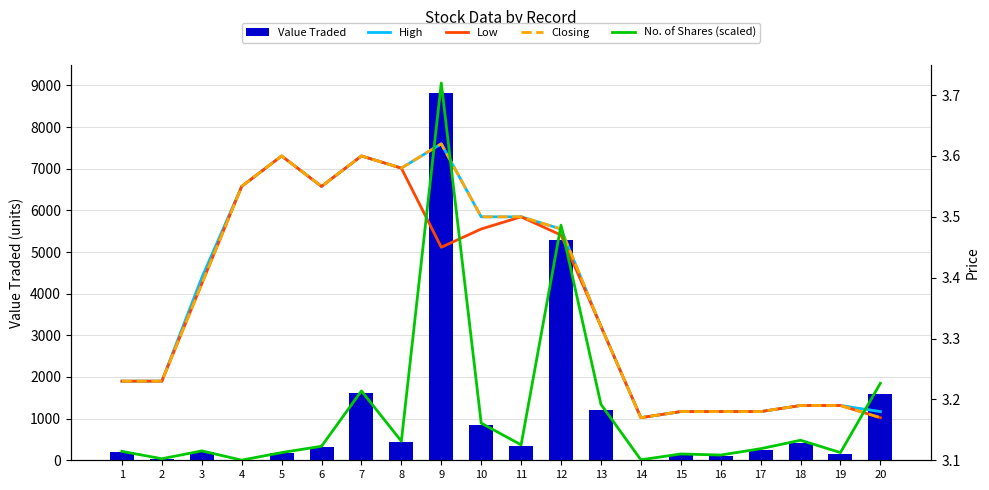

What is the lowest value of the Value Traded series?

4.0